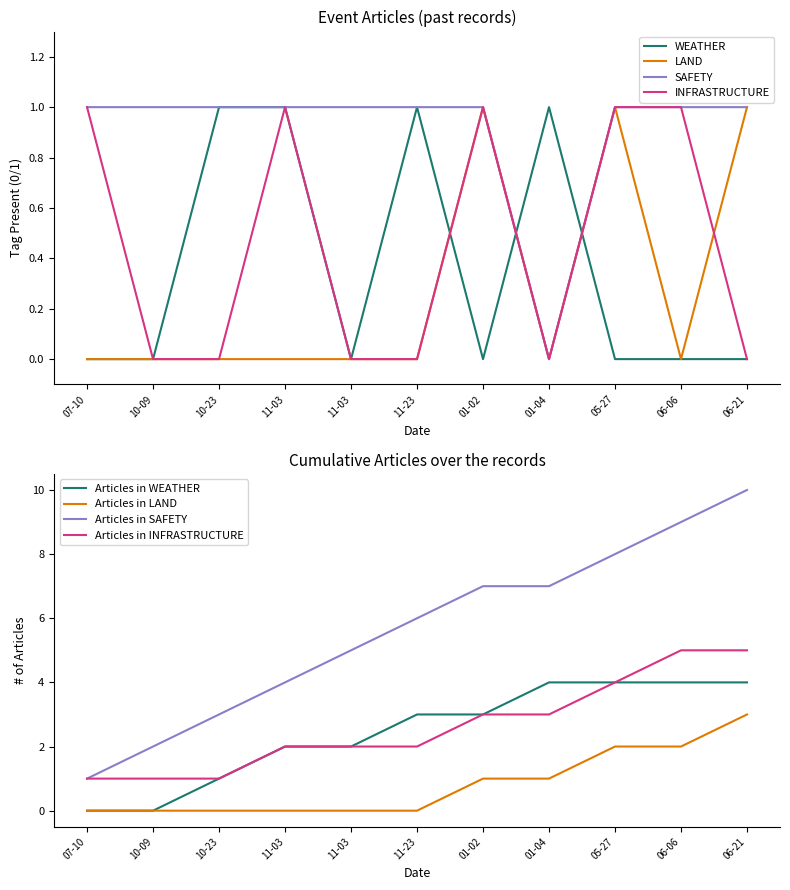

Is the value of SAFETY at 11-03 greater than the value of WEATHER at 11-03?

No